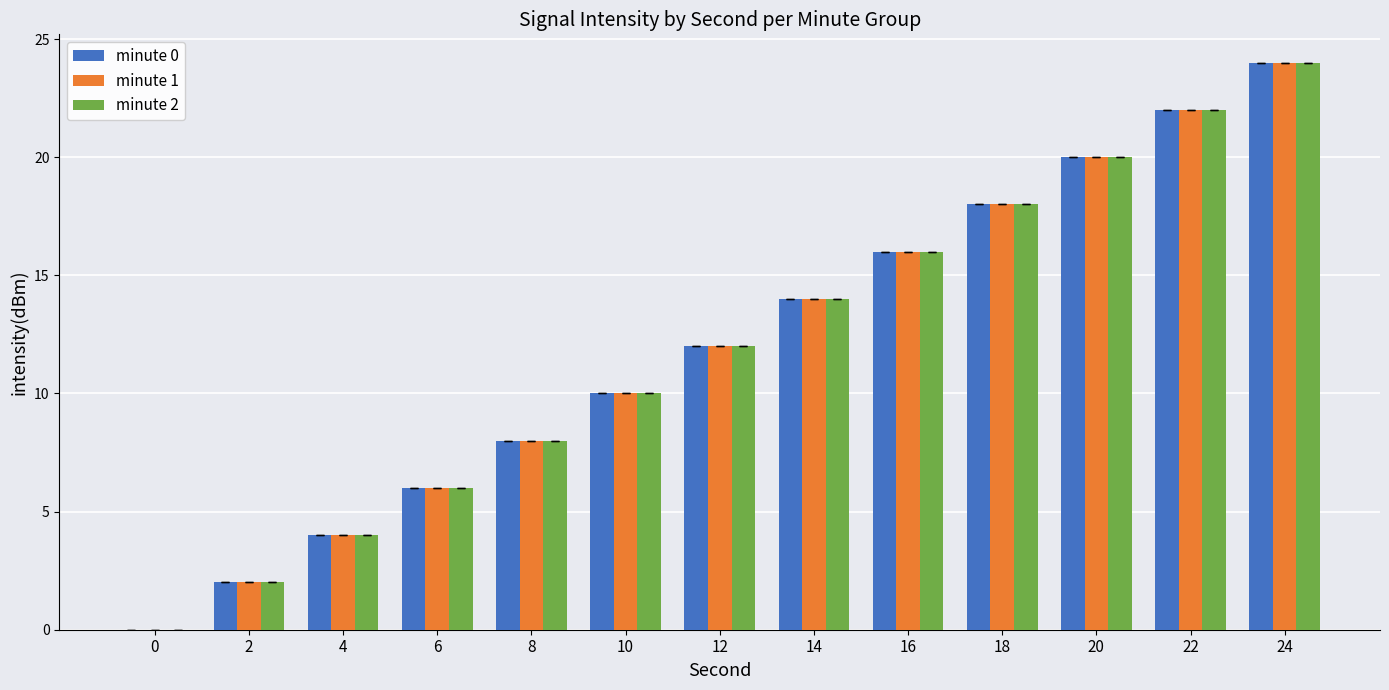

What is the maximum value for minute 1?

24